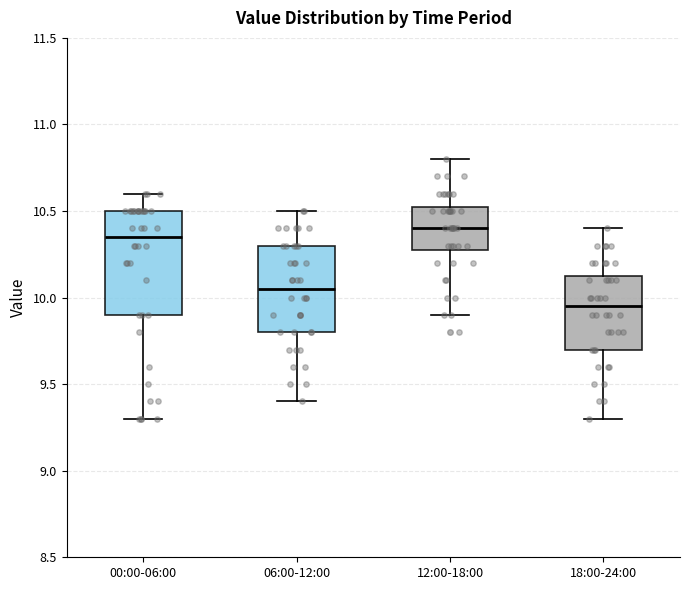

Reading left to right, transcribe this box plot: for each box, give where its median line is, the range the box spans, and where its two whiskers end, as read against the y-axis. The values are not printed on the chart, so give them approximately, as read against the axis.

00:00-06:00: median 10.35, box 9.90 to 10.50, whiskers 9.30 to 10.60
06:00-12:00: median 10.05, box 9.80 to 10.30, whiskers 9.40 to 10.50
12:00-18:00: median 10.40, box 10.30 to 10.55, whiskers 9.90 to 10.80
18:00-24:00: median 9.95, box 9.70 to 10.15, whiskers 9.30 to 10.40